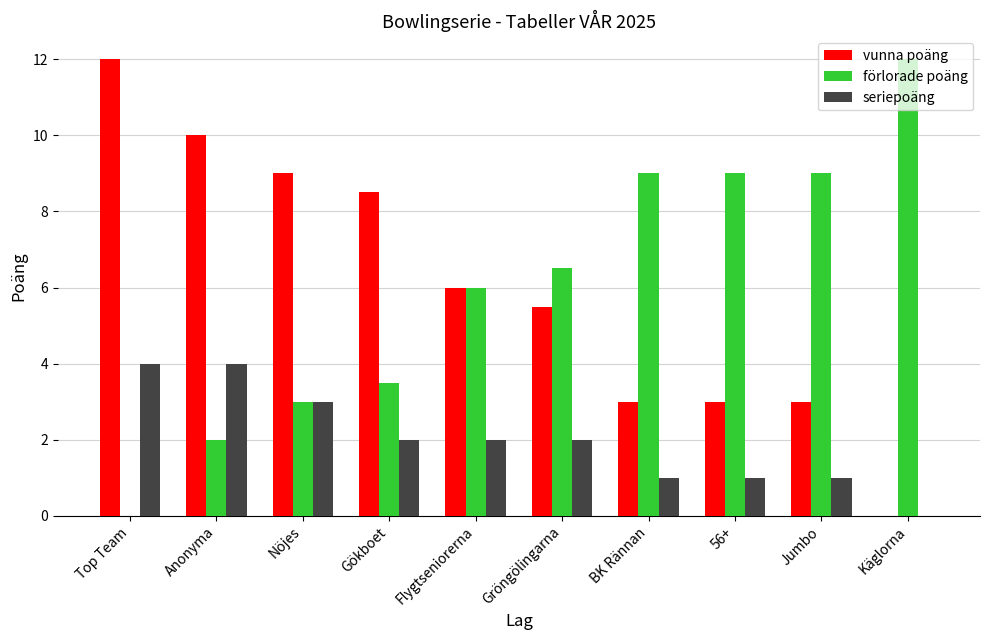

What is the spread (max minus min) of values at Flygtseniorerna?

4.0